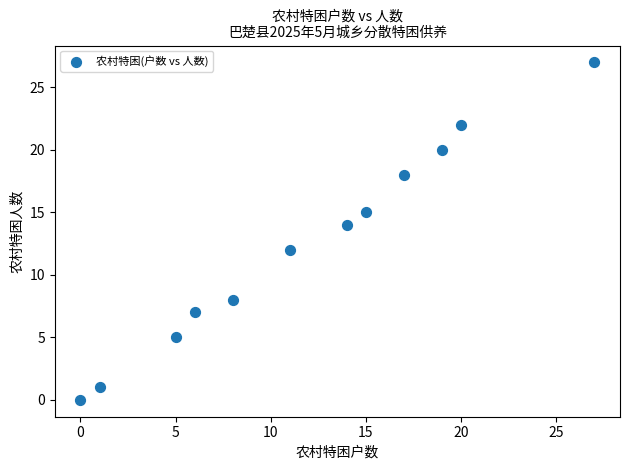

What is the range of X values (max minus min)?

27